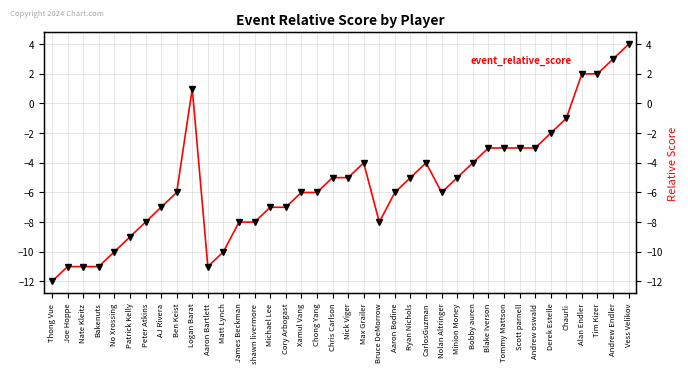

At which category does the data reach its first local peak?

Logan Barat